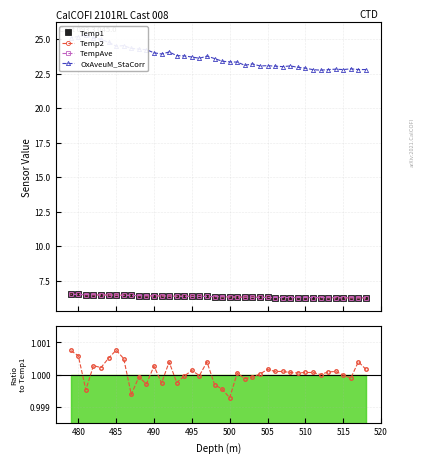

How many lines are shown in the chart?

5